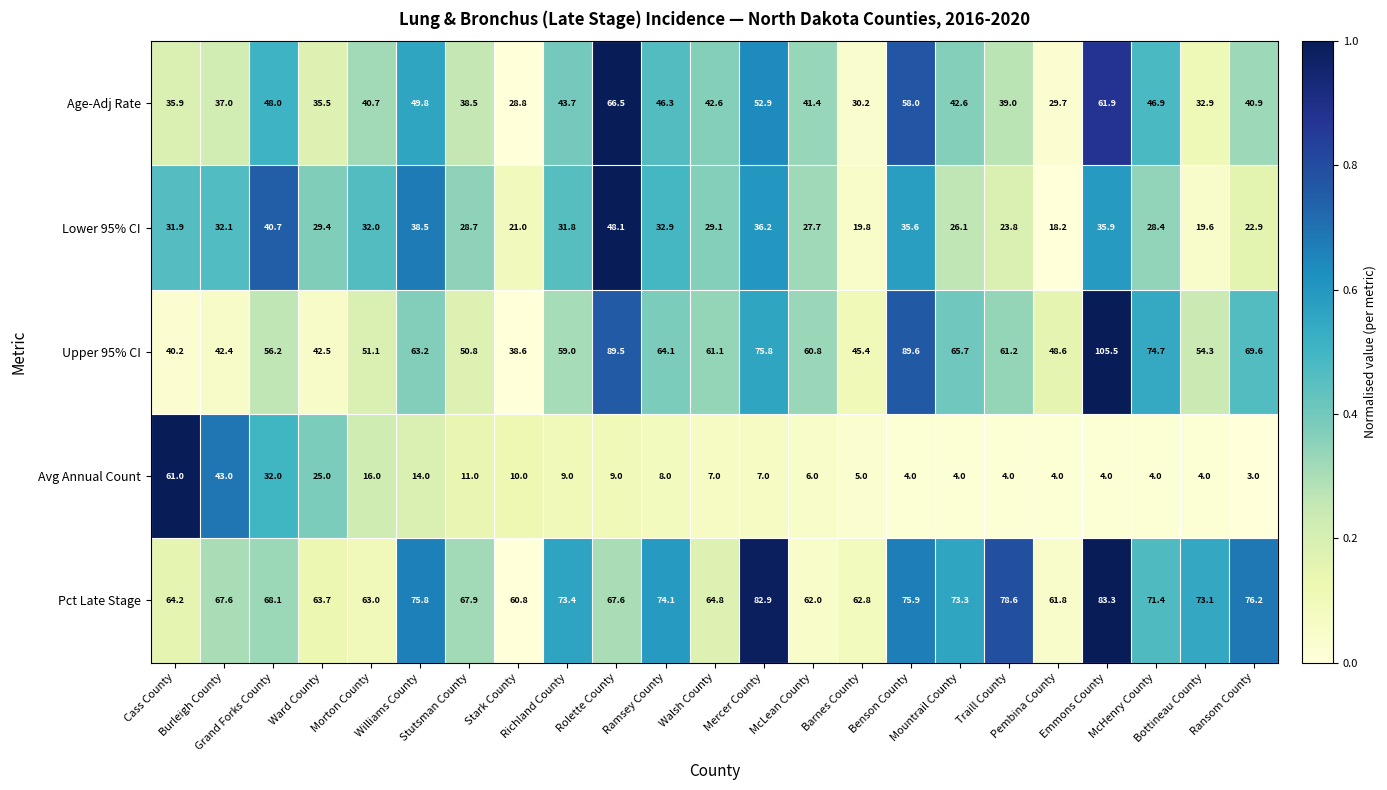

List the series in order of their overall mean, highest first.

Pct Late Stage, Upper 95% CI, Age-Adj Rate, Lower 95% CI, Avg Annual Count